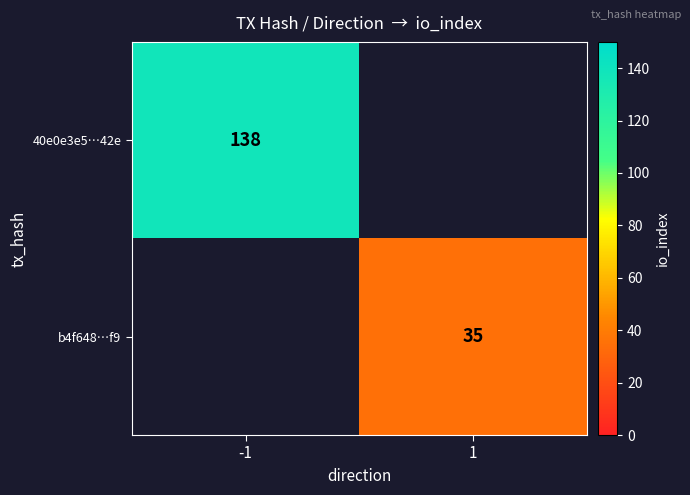

The 40e0e3e5…42e series shows 233.0 at -1. True or false?

False